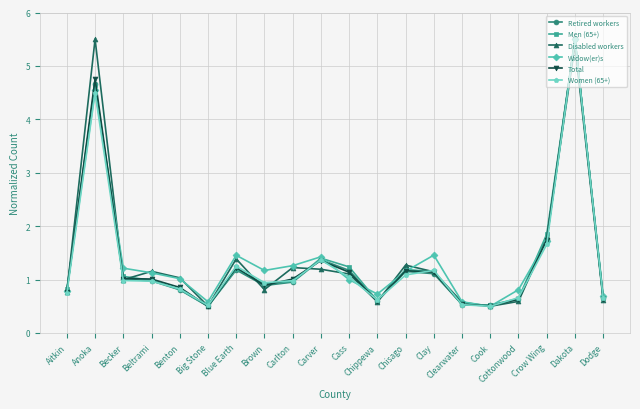

What is the spread (max minus min) of values at Clay?

0.3